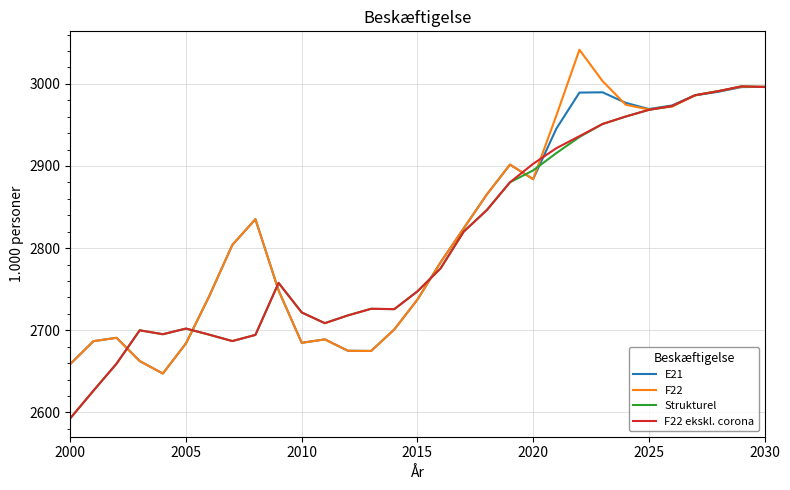

What is the maximum value for F22 ekskl. corona?

2996.9